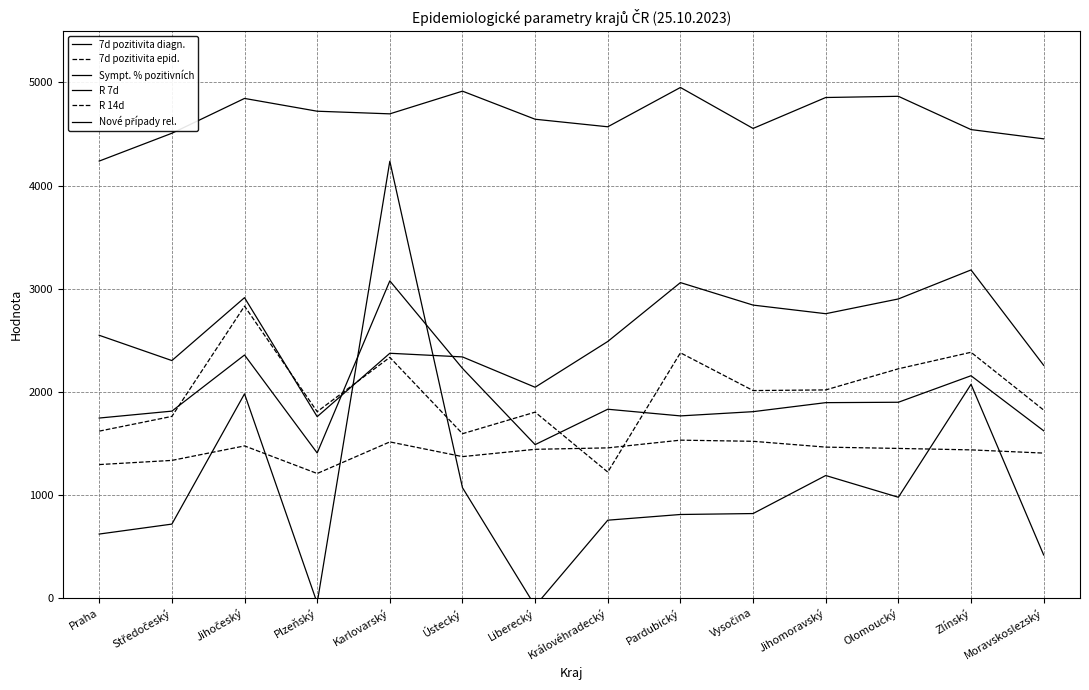

At which label does R 7d reach its peak?

Karlovarský